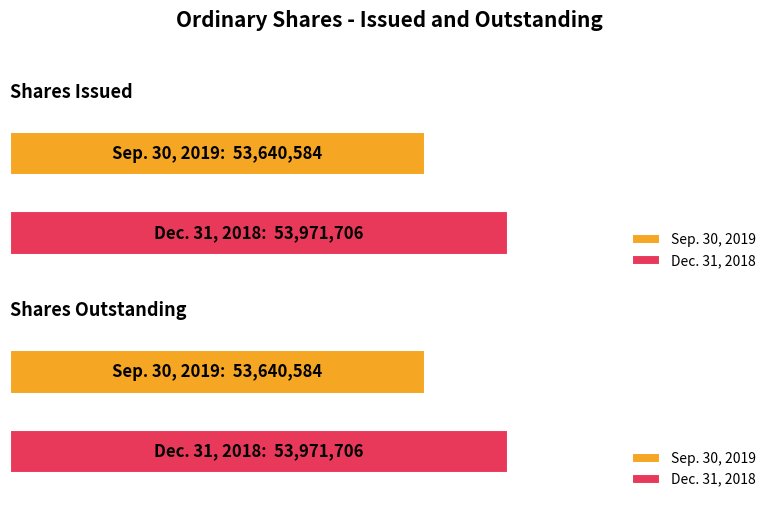

Read the Sep. 30, 2019 value at Shares Issued.

53640584